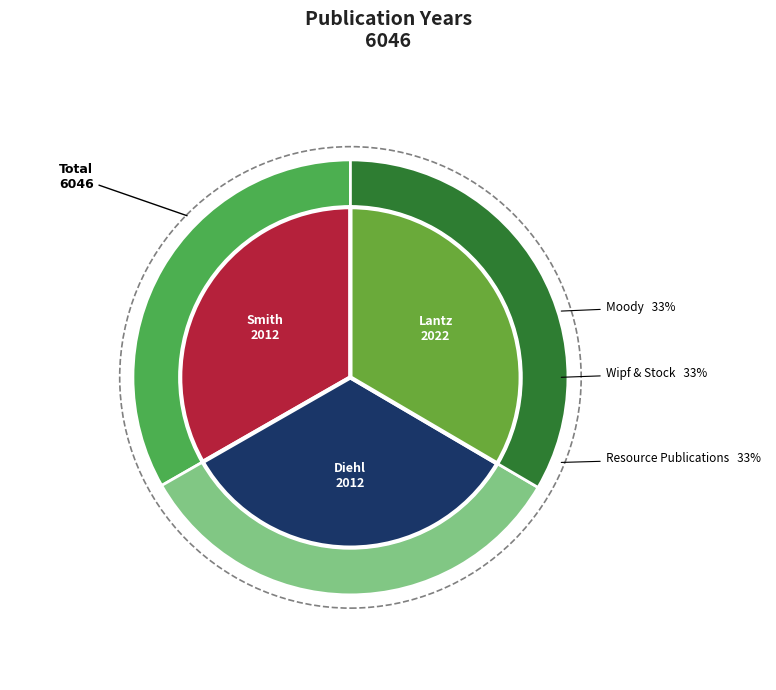

Is it true that Diehl, William E. is 33% of the pie?

True